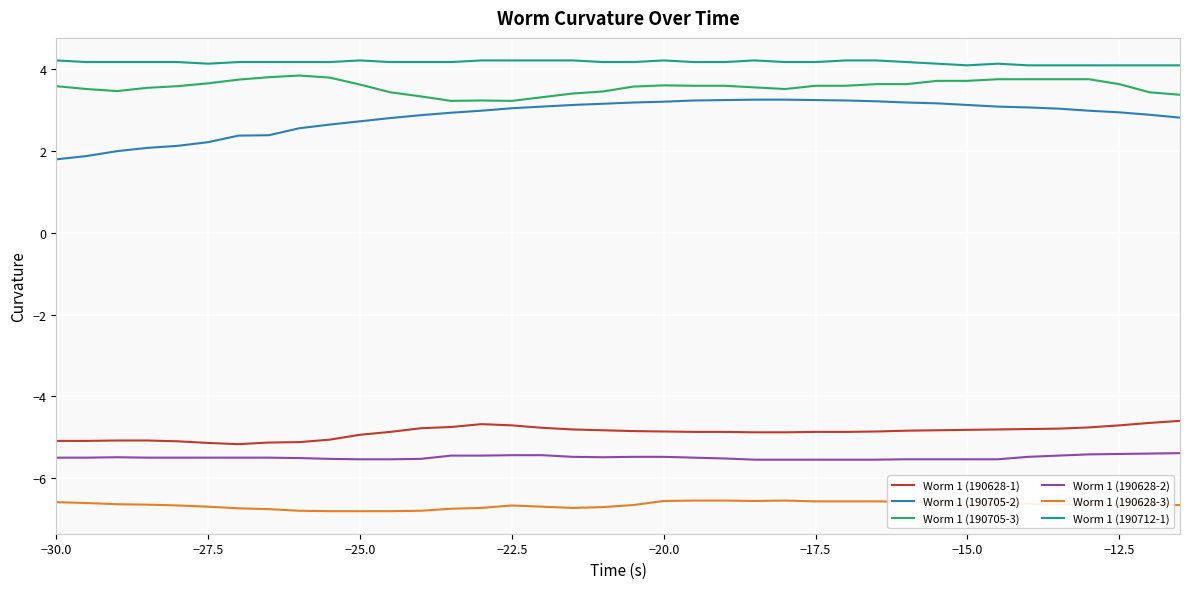

True or false: Worm 1 (190705-3) and Worm 1 (190628-2) intersect in this chart.

False